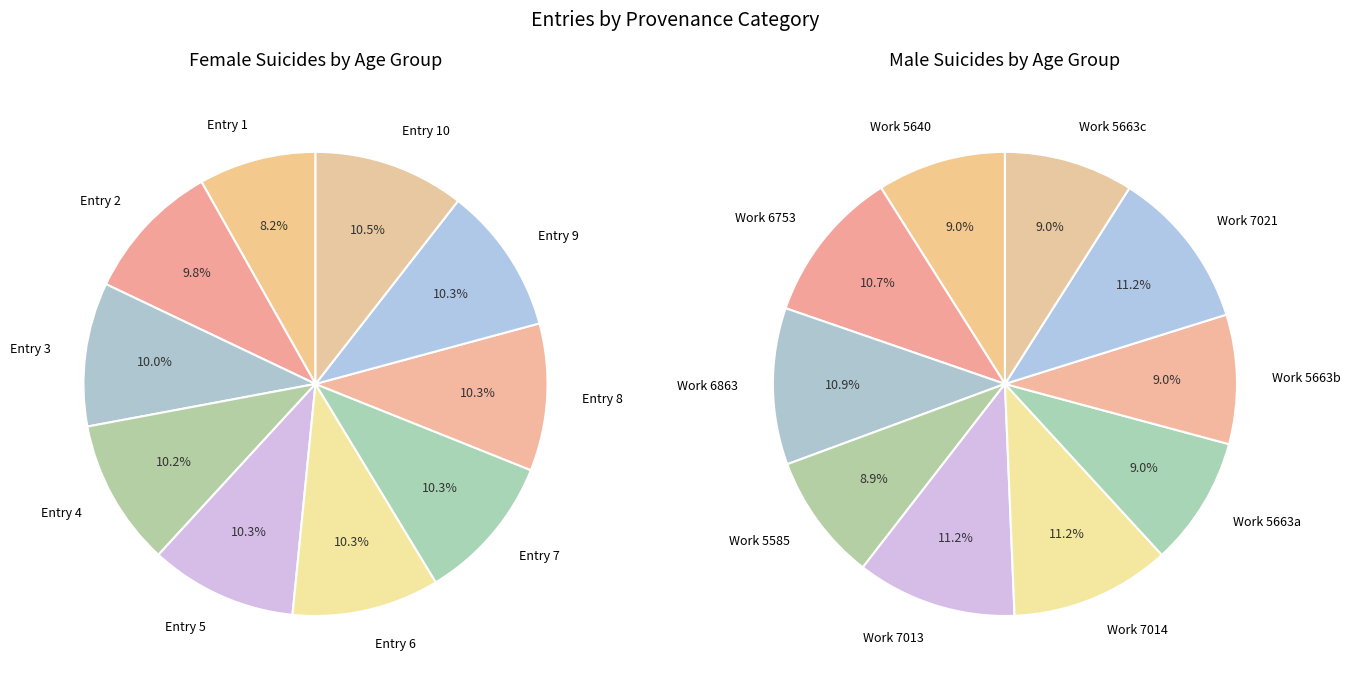

To the nearest percent, what is the difference between the largest and smallest slice percentages?

2%